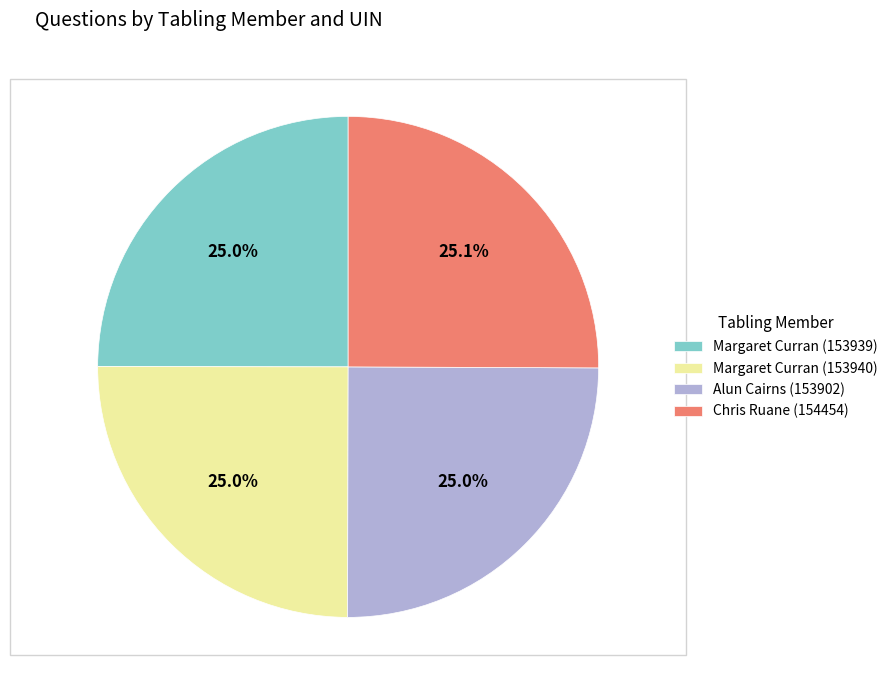

What percentage is NOT represented by Margaret Curran (153939)?

75.0%